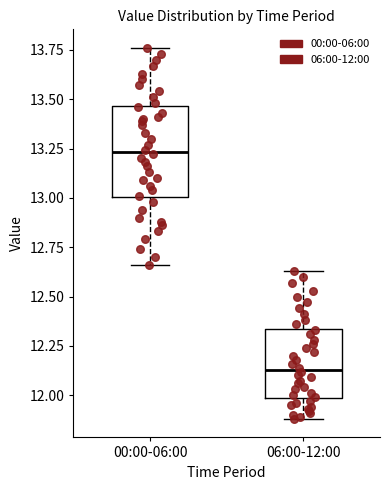

Reading left to right, read every box against the y-axis: the position of its median line, the range the box covers, and the ends of its whiskers. The values are not printed on the chart, so give them approximately, as read against the axis.

00:00-06:00: median 13.25, box 13.00 to 13.45, whiskers 12.65 to 13.75
06:00-12:00: median 12.15, box 12.00 to 12.35, whiskers 11.90 to 12.65